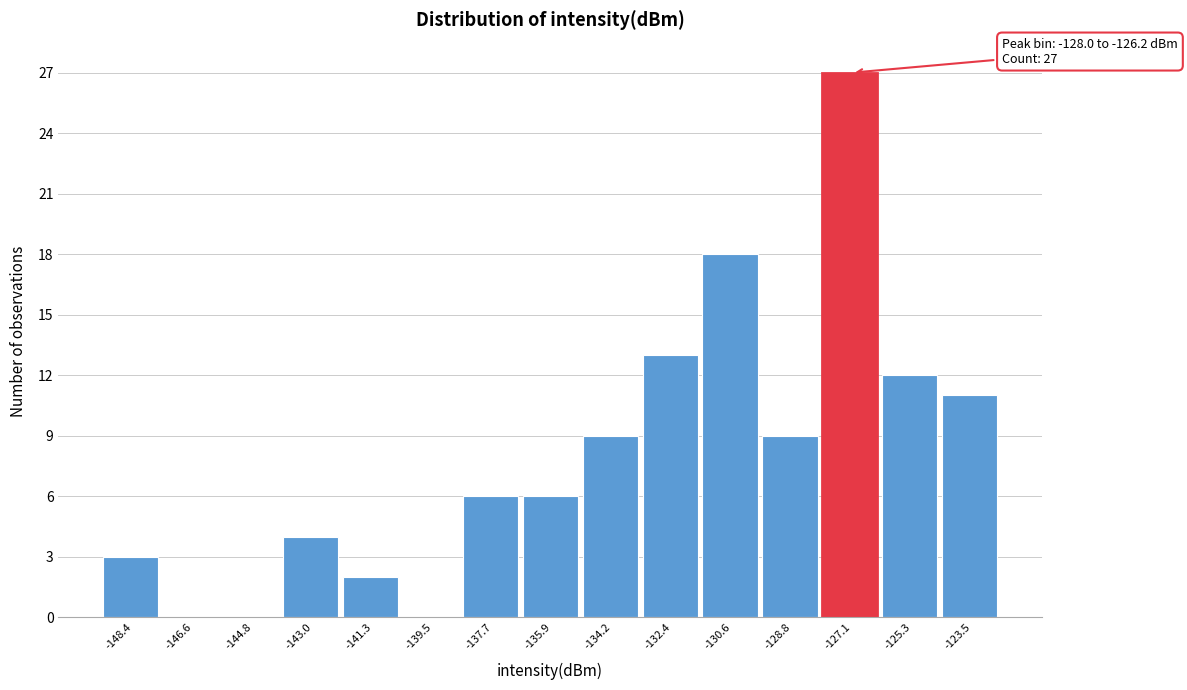

Which range on the x-axis has the tallest bar?

-128.0 to -126.2